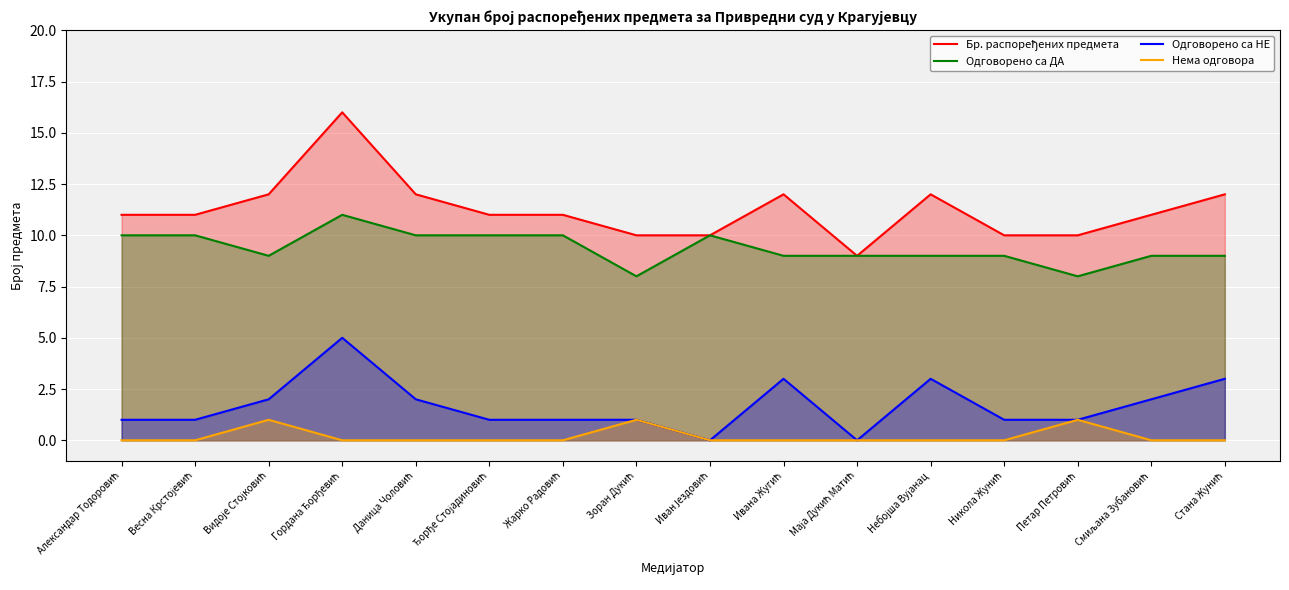

The value of Одговорено са ДА at Маја Дукић Матић is 9. True or false?

True